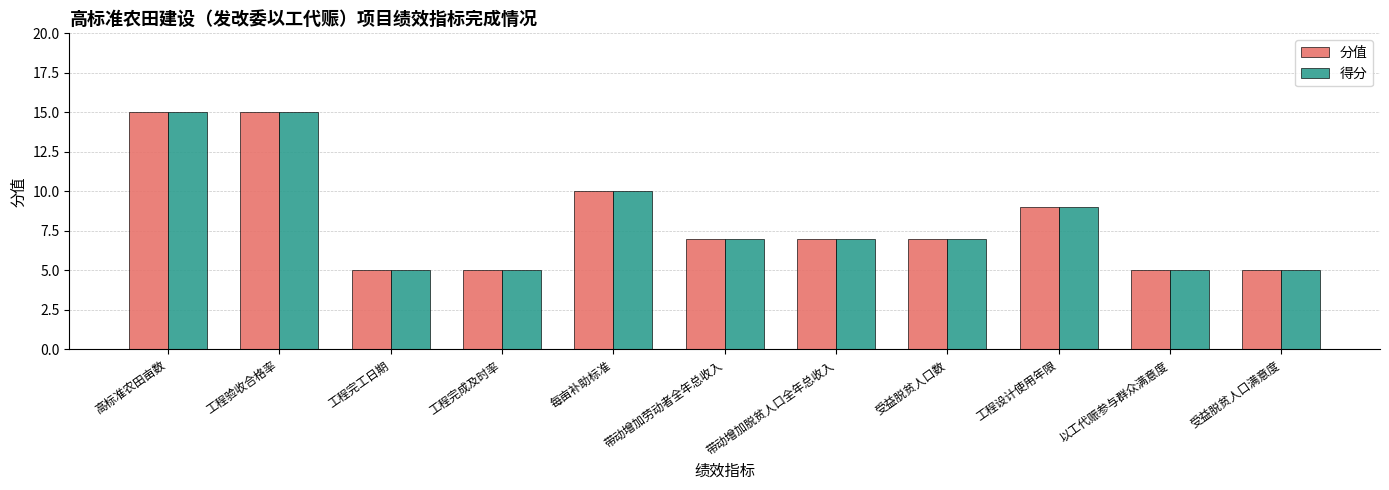

What is the minimum value shown in the chart?

5